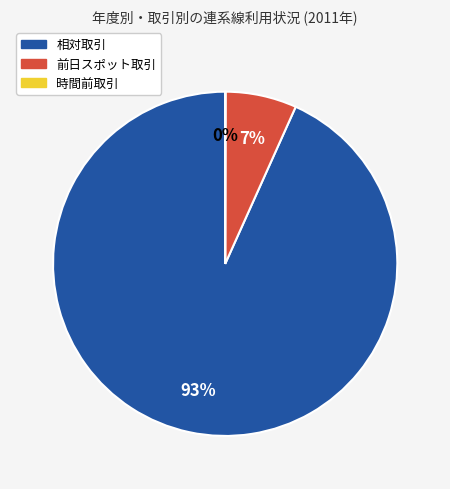

Is 相対取引 the majority of the pie?

Yes